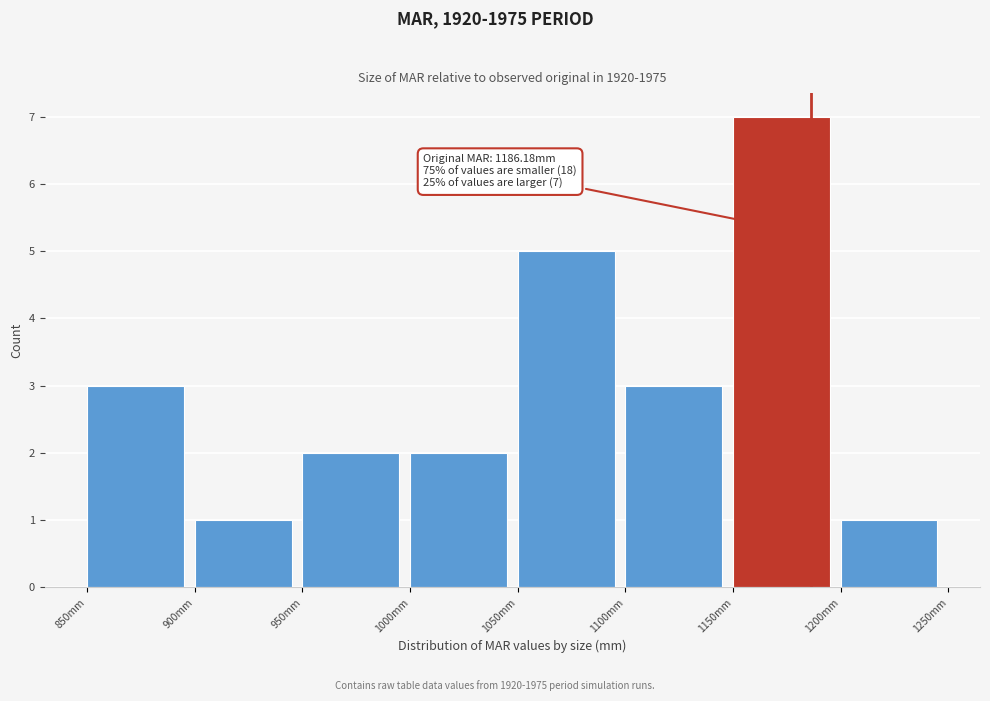

Over which range of the x-axis is the bar tallest?

1150 to 1200